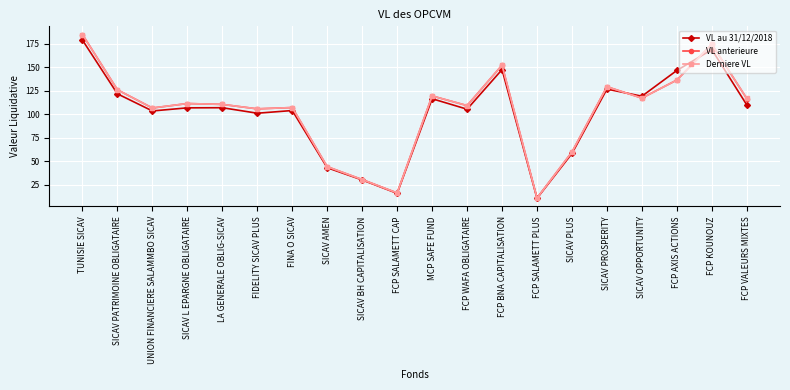

What is the sum of the Derniere VL values at LA GENERALE OBLIG-SICAV and SICAV AMEN?

154.9